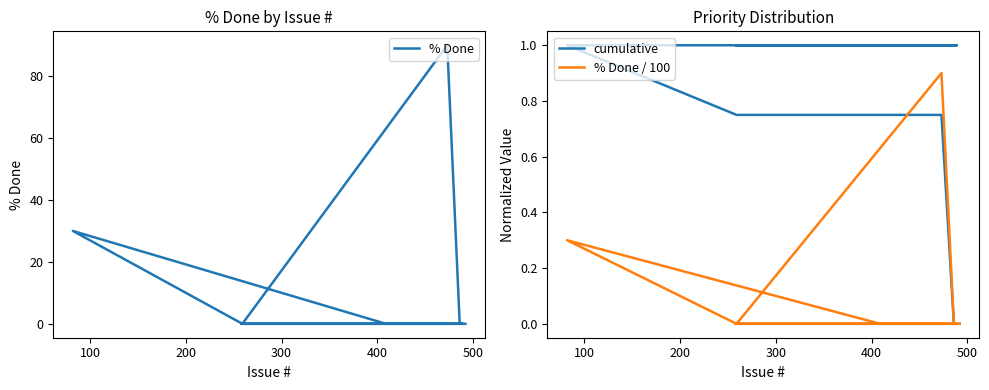

What are all the series names shown in the legend?

% Done, cumulative, % Done / 100